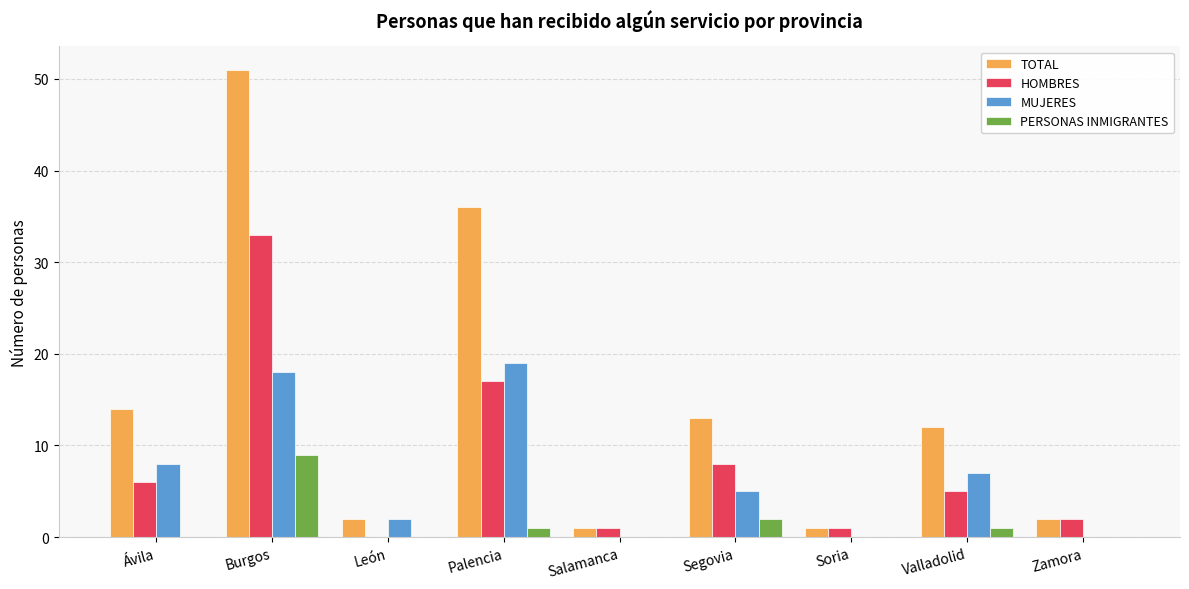

How many distinct data groups are displayed?

4